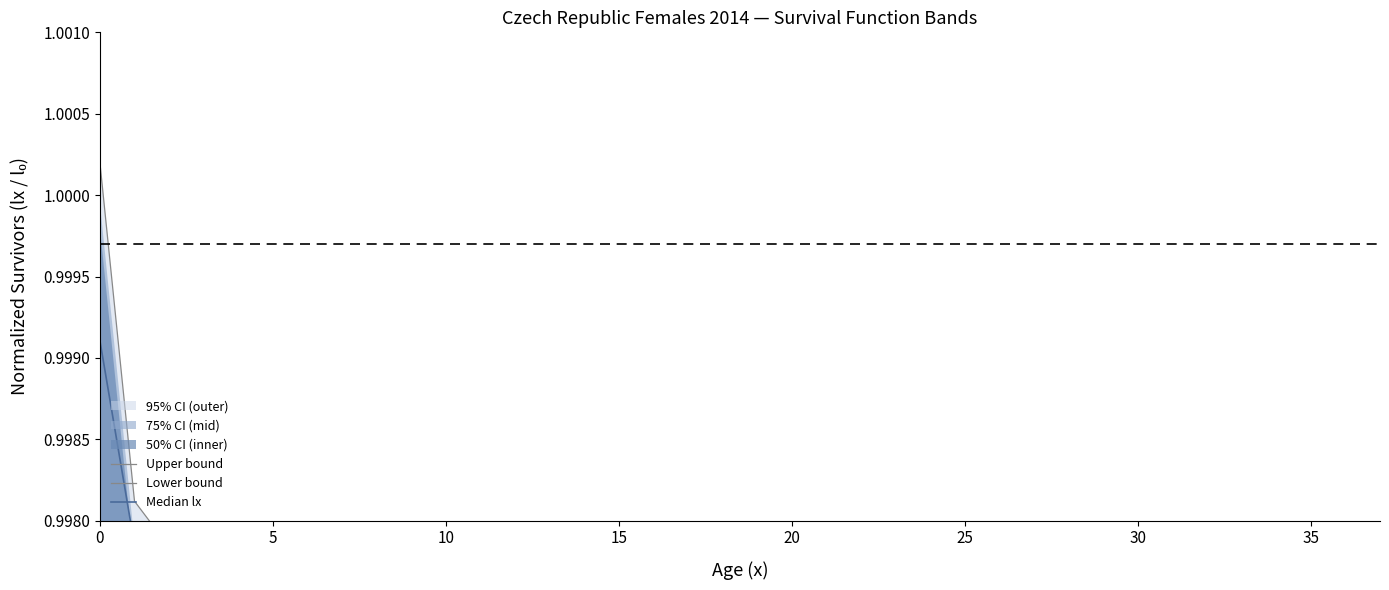

What is the label of the 15th point from the right?

23